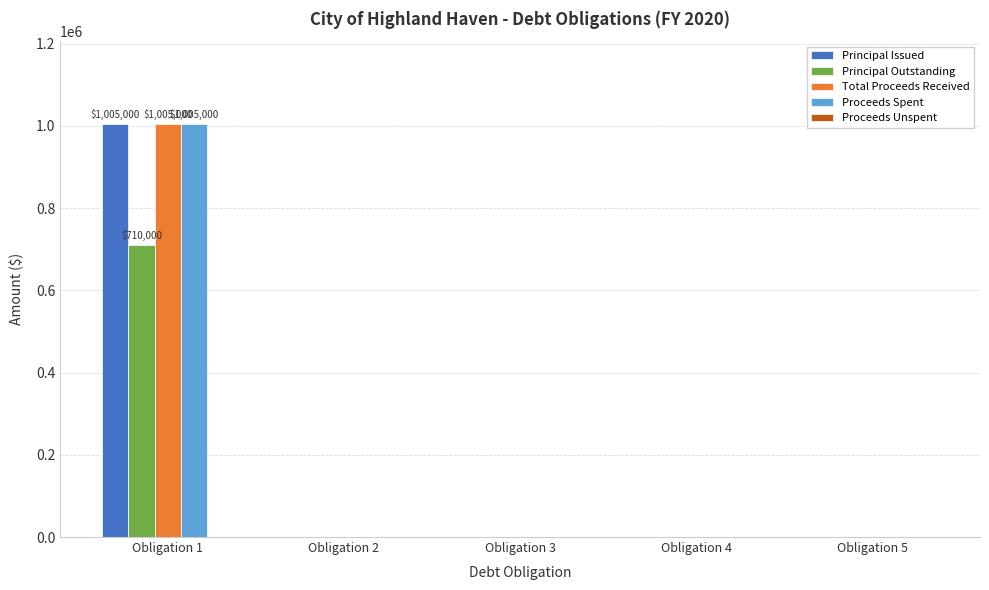

What is the sum of all Principal Issued values?

1005000